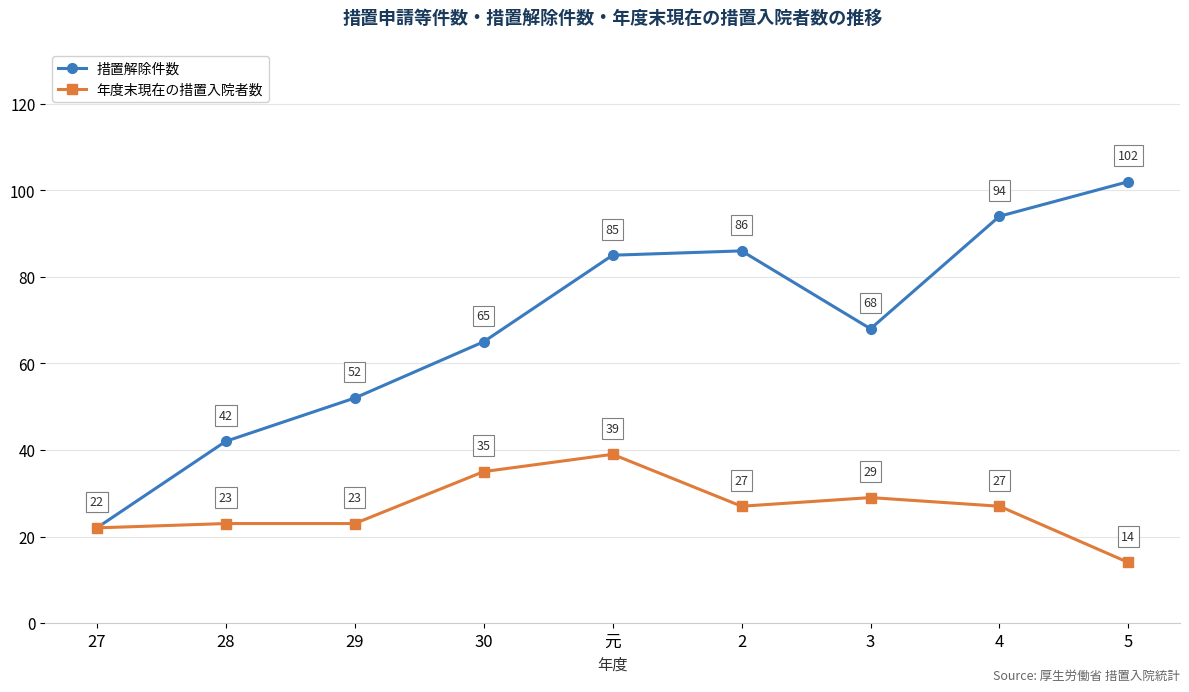

Reading left to right, list all the values displayed in this chart.

措置解除件数: 22	42	52	65	85	86	68	94	102
年度末現在の措置入院者数: 22	23	23	35	39	27	29	27	14